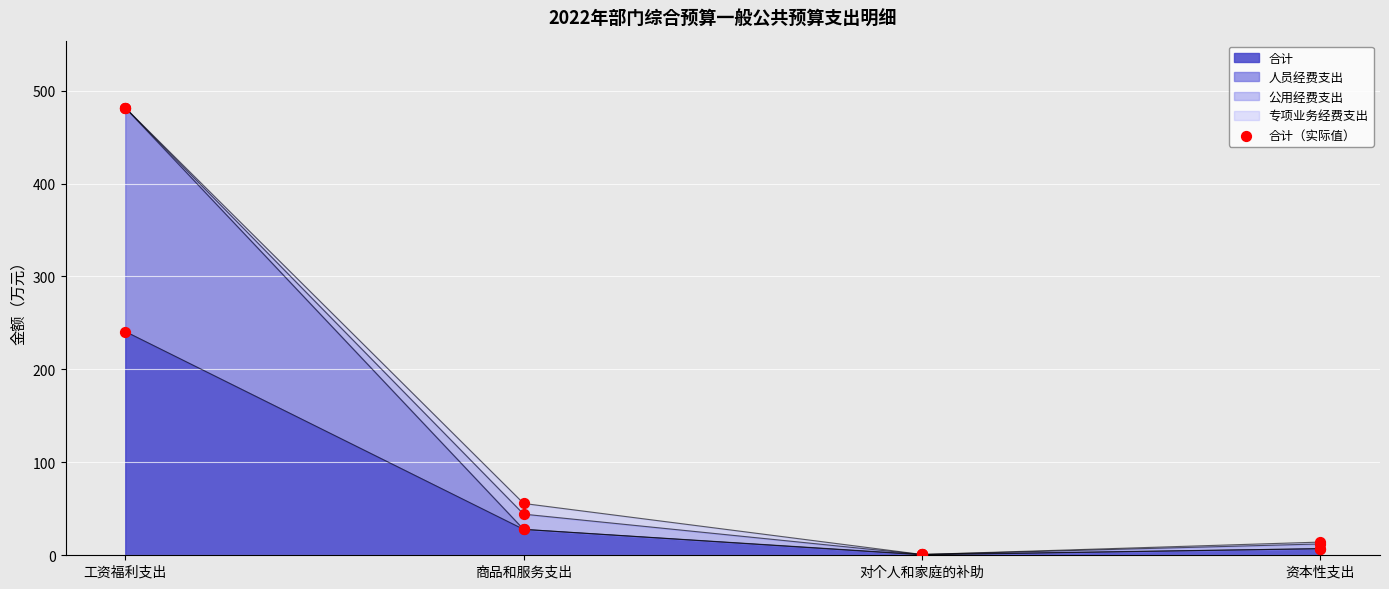

What is the ratio of the value at 工资福利支出 to the value at 资本性支出?

33.9